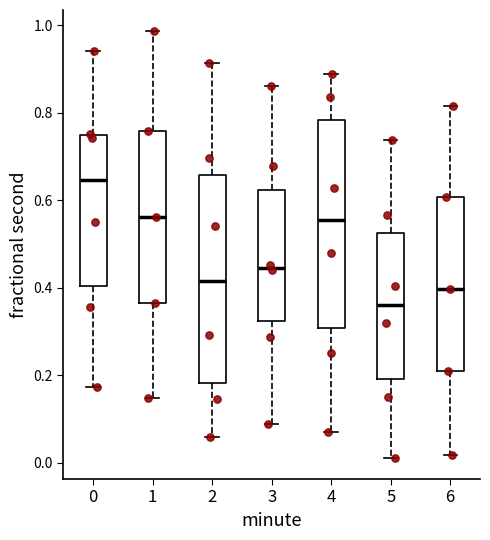

Which box's median line is the lowest?

5